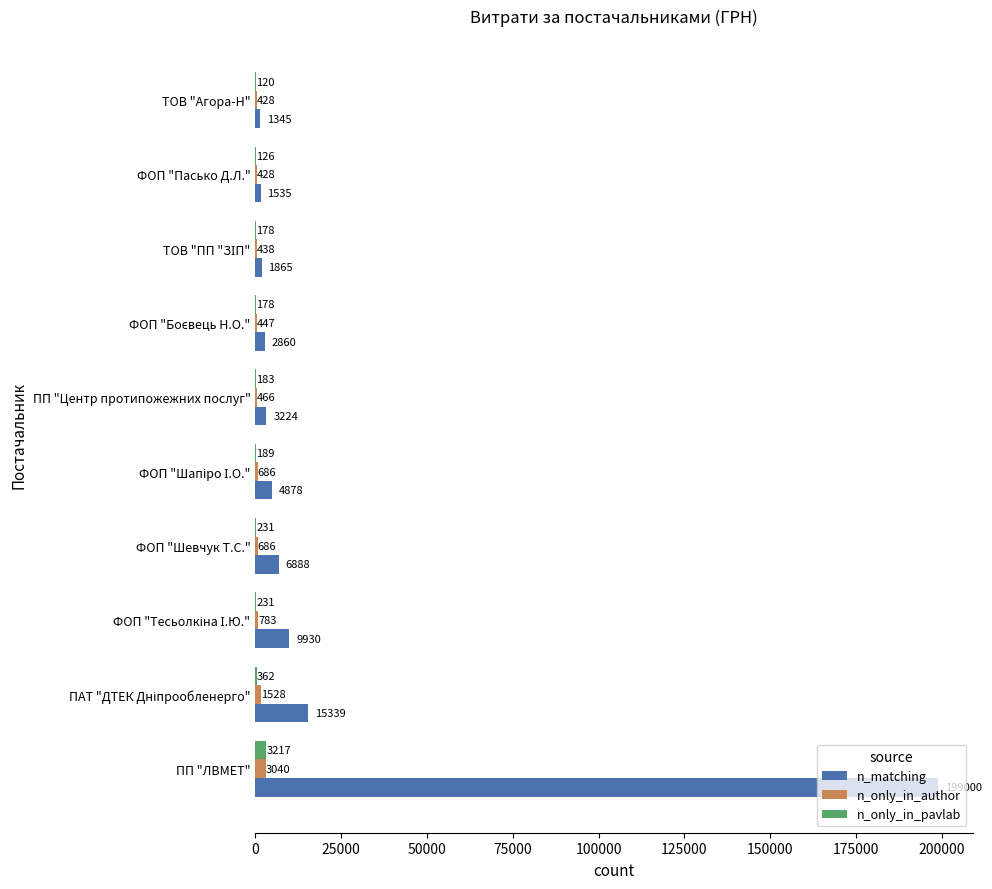

Which category has the highest value across all series?

ПП "ЛВМЕТ"